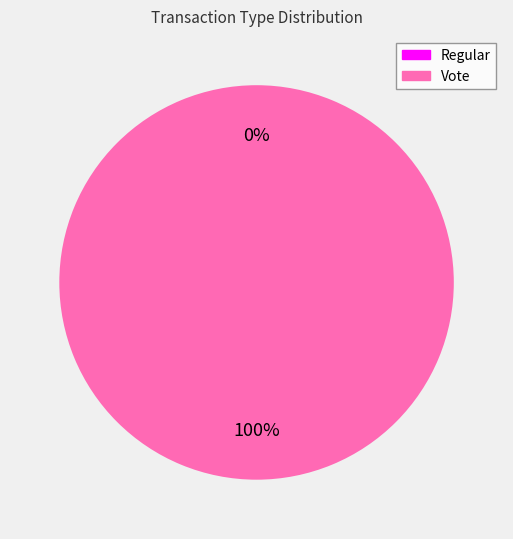

What is the majority slice?

Vote